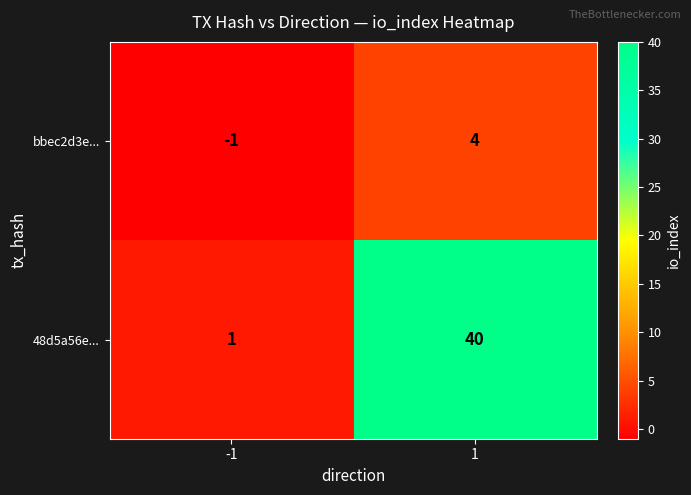

True or false: 48d5a56e... has a value of 40 at 1.

True